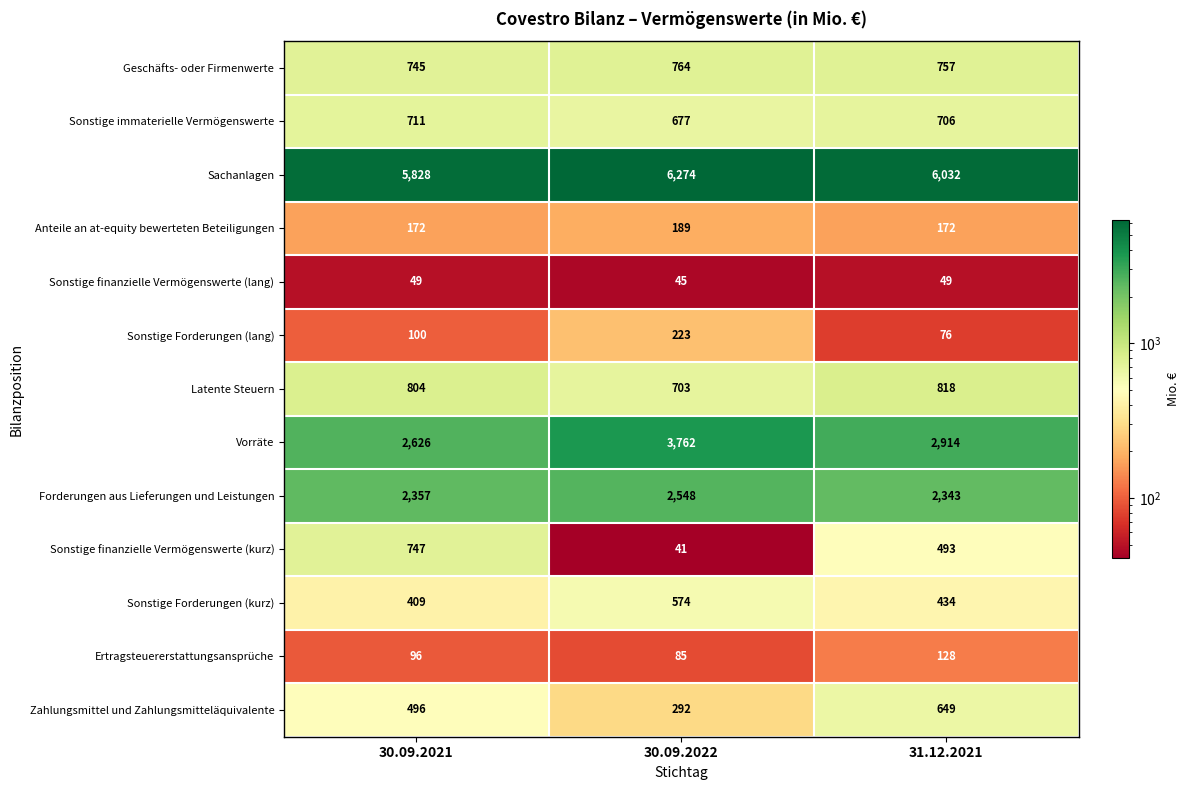

How many distinct data groups are displayed?

13